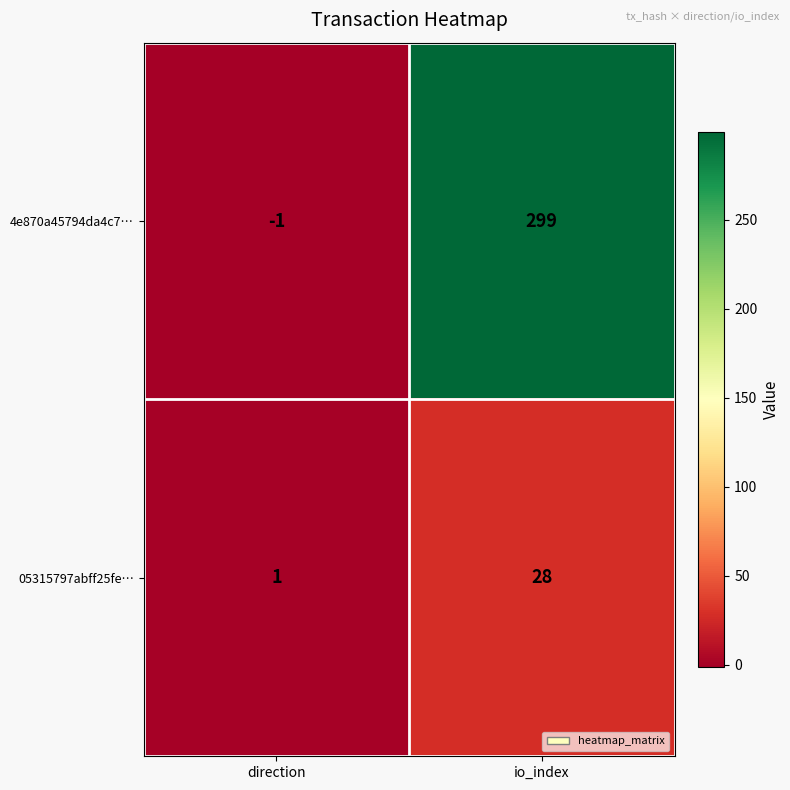

Which series has the largest total across all categories?

4e870a45794da4c7…